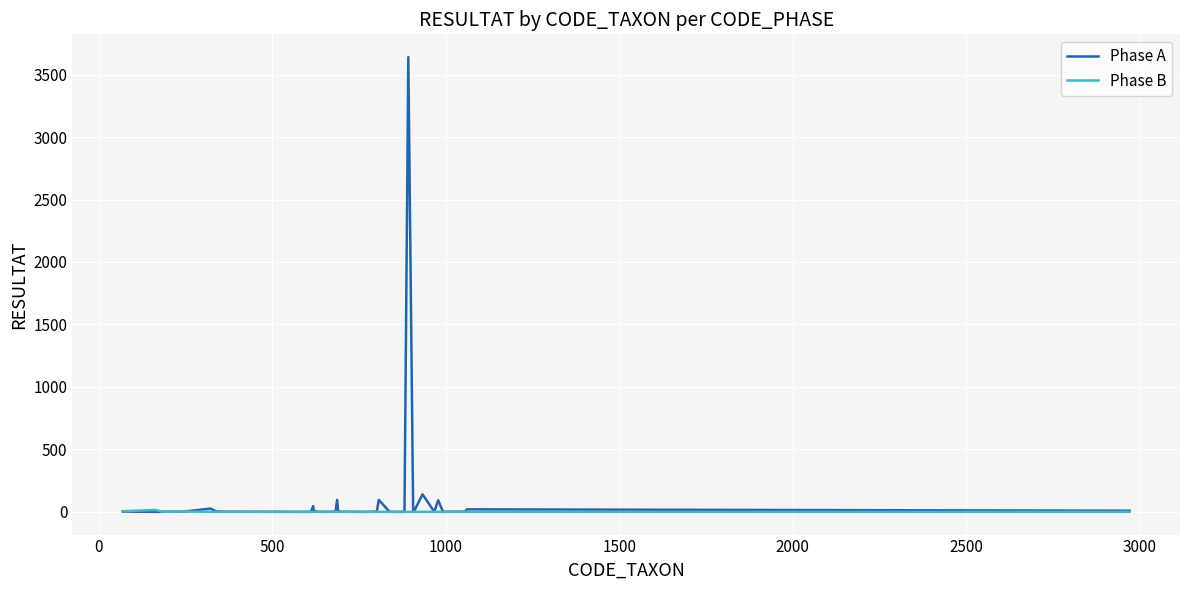

Does the chart have visible grid lines?

Yes